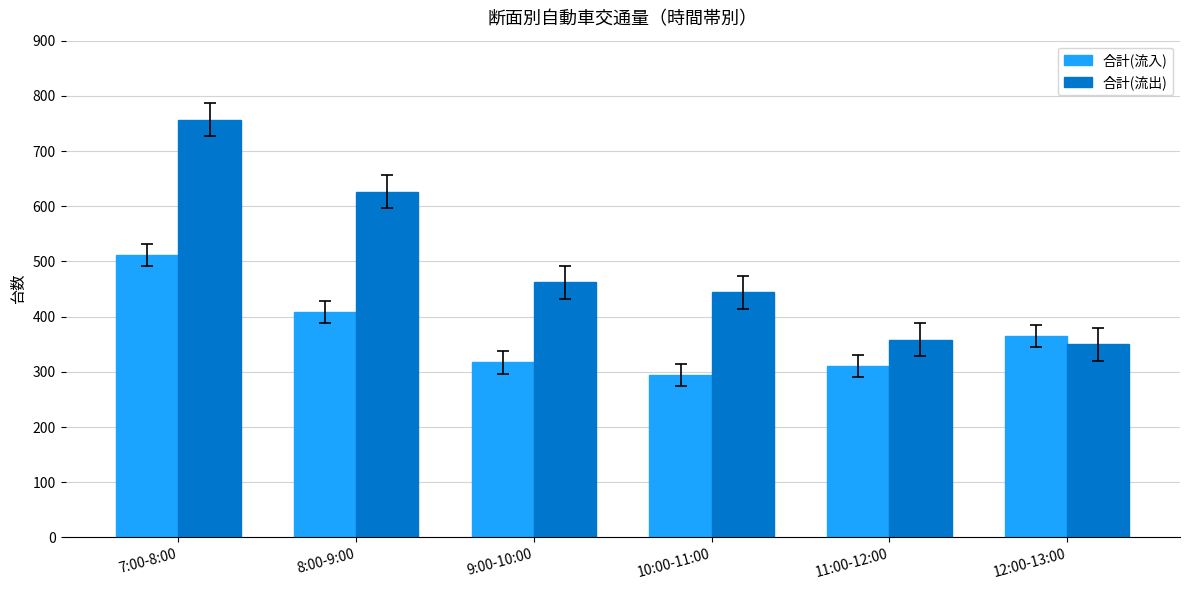

What is the difference between the highest and lowest values at 7:00-8:00?

245